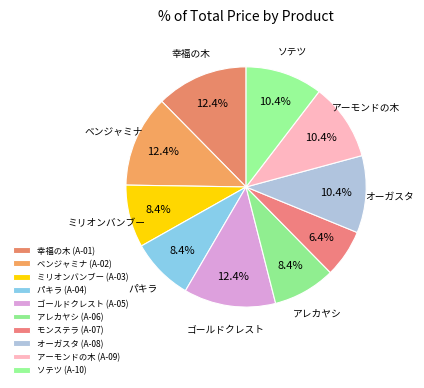

Does any single category account for the majority?

No